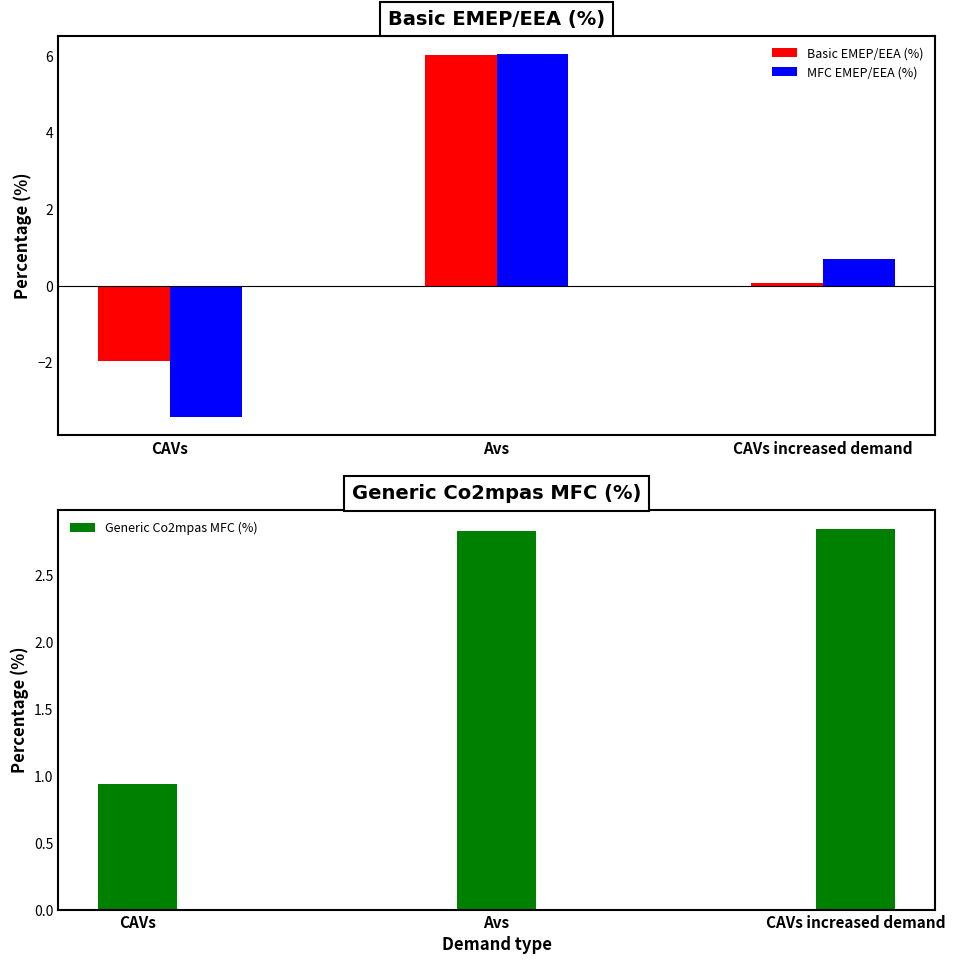

Rank the series by their average value, from lowest to highest.

MFC EMEP/EEA (%), Basic EMEP/EEA (%), Generic Co2mpas MFC (%)